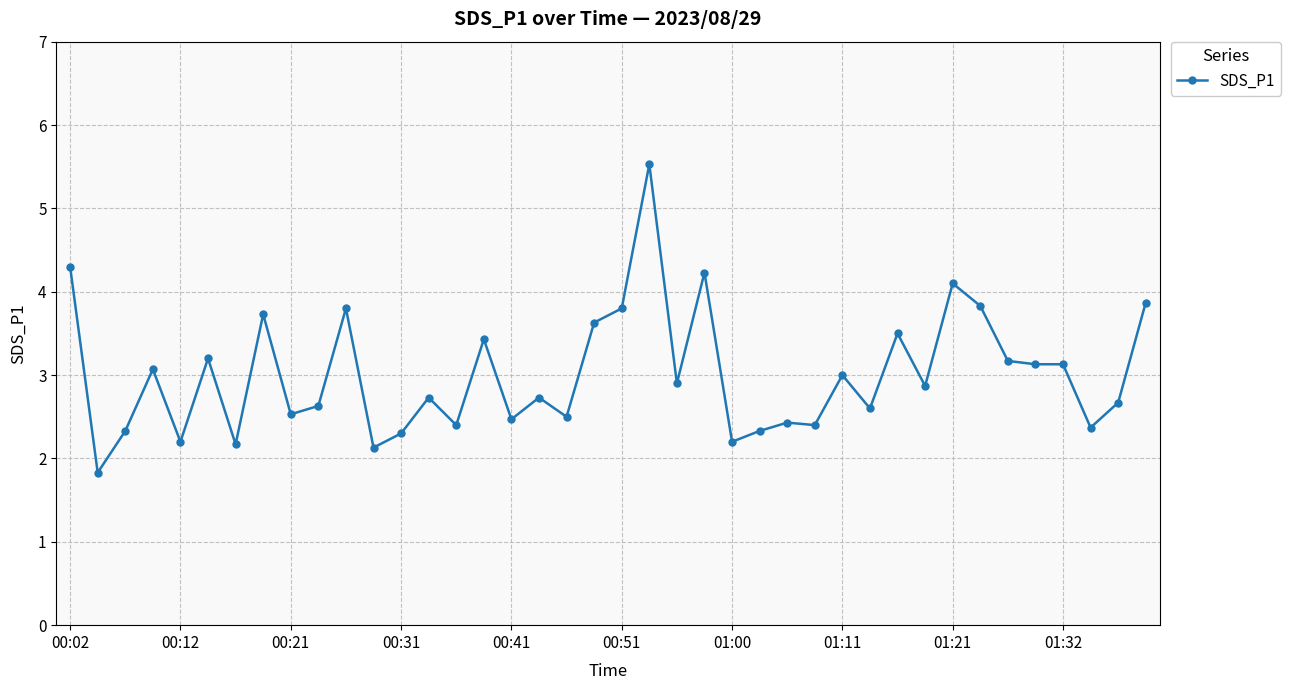

How many values exceed 2?

39